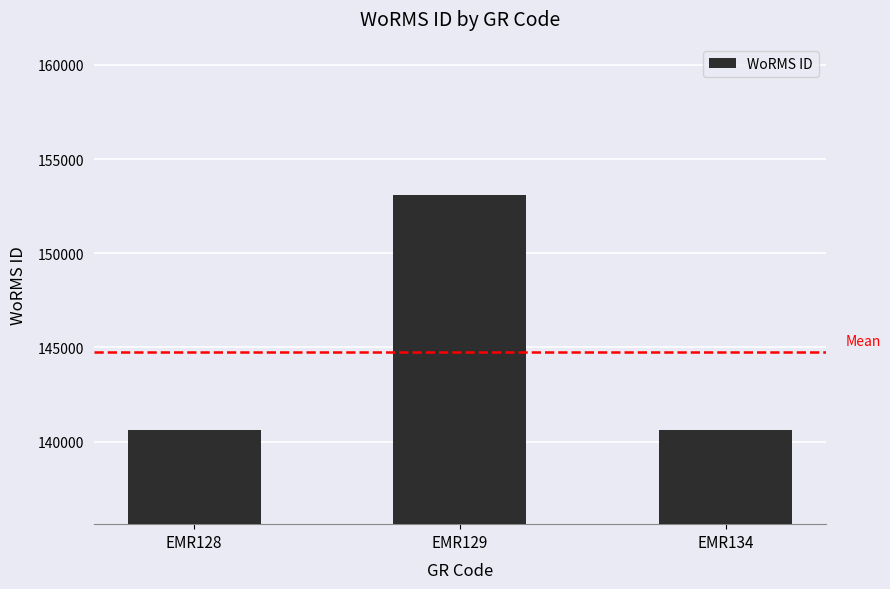

How many distinct data groups are displayed?

1